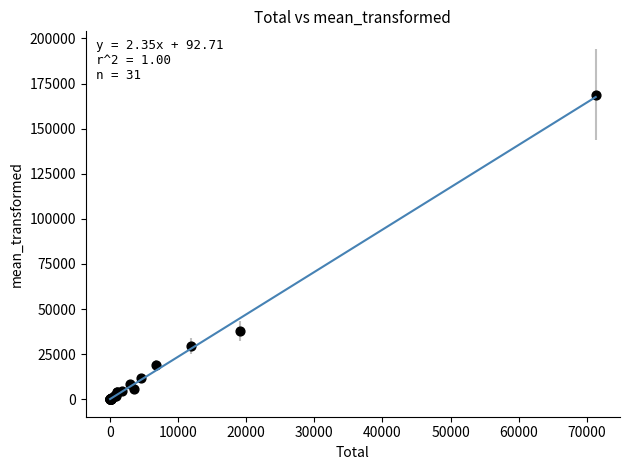

What Y value in the scatter plot is closest to 84458?

37667